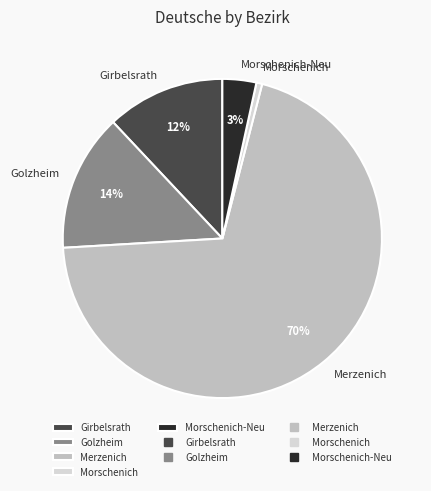

To the nearest percent, what is the combined percentage of Morschenich and Golzheim?

15%